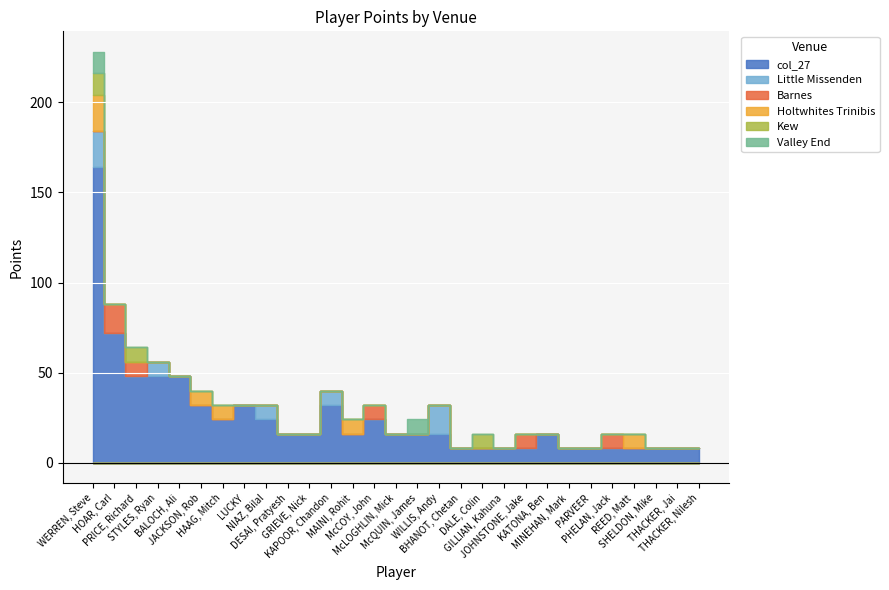

Where do Barnes and Holtwhites Trinibis first cross each other?

WERREN, Steve and HOAR, Carl